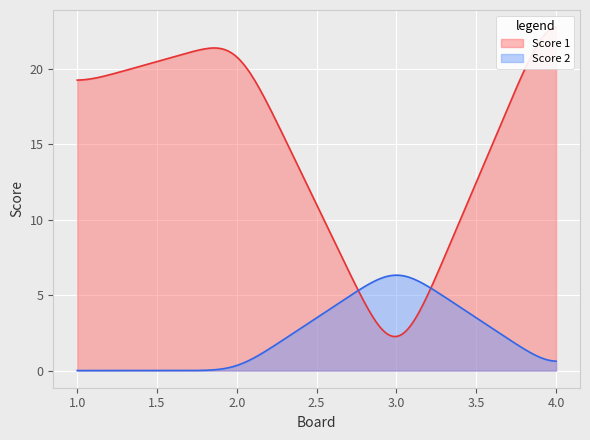

The Score 1 series shows 15 at 3. True or false?

False